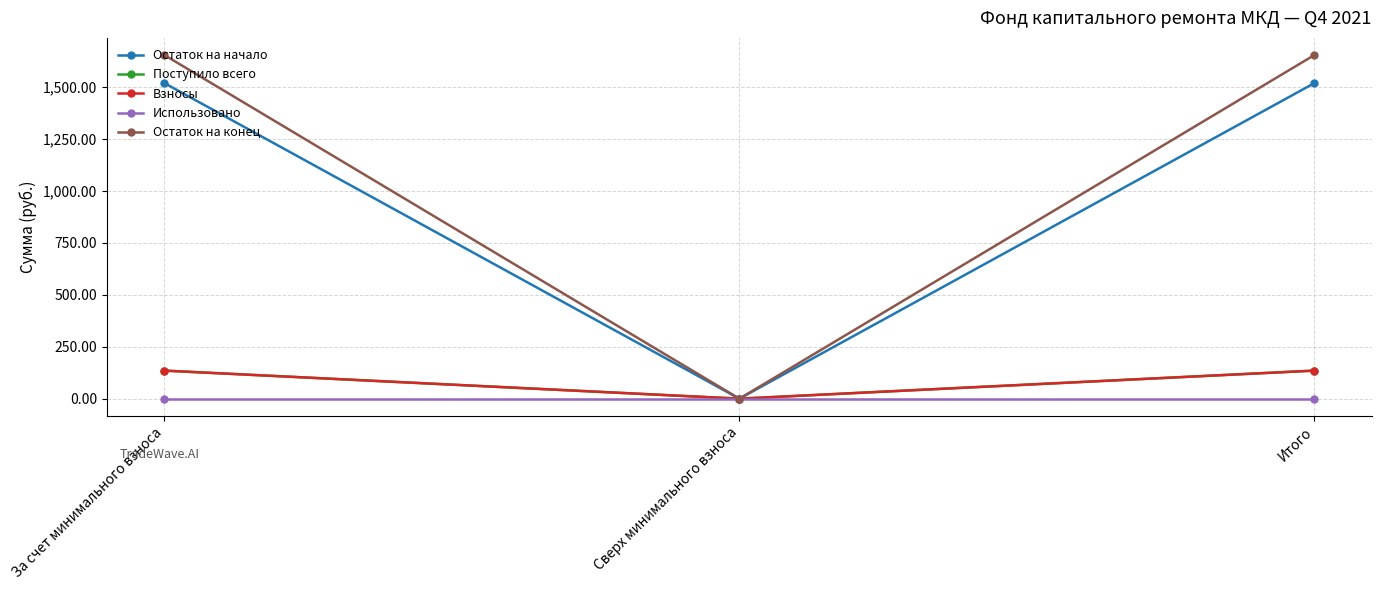

What is the sum of all Взносы values?

270.3